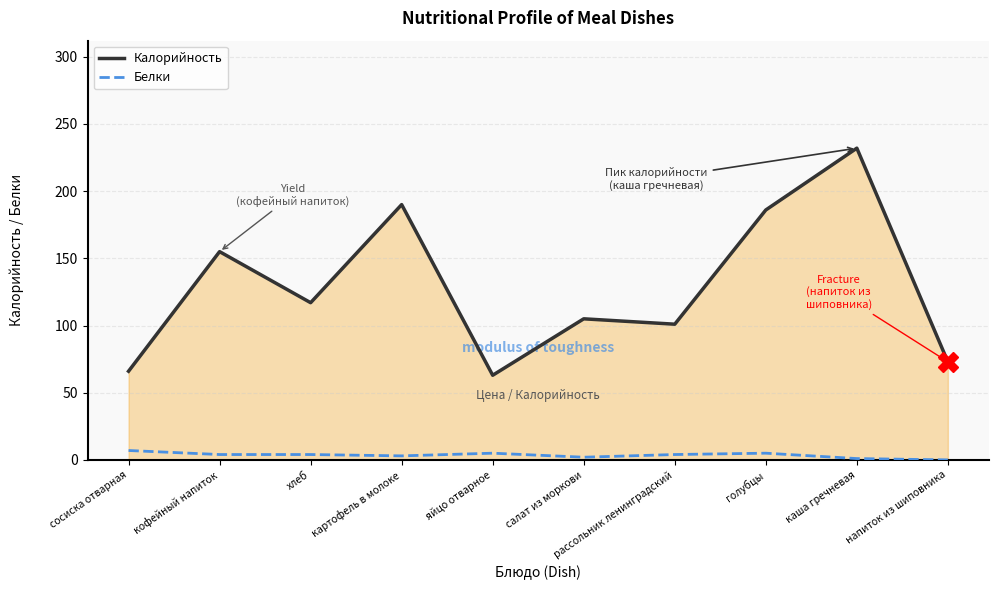

At which category is the sum across all series the highest?

каша гречневая